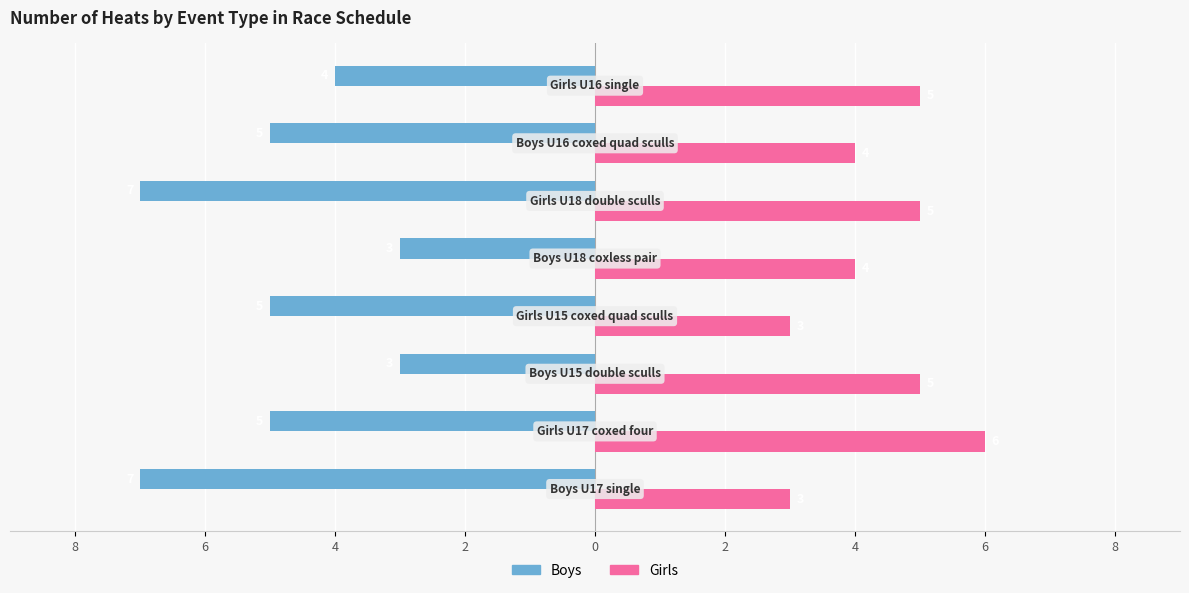

What are all the series names shown in the legend?

Boys, Girls